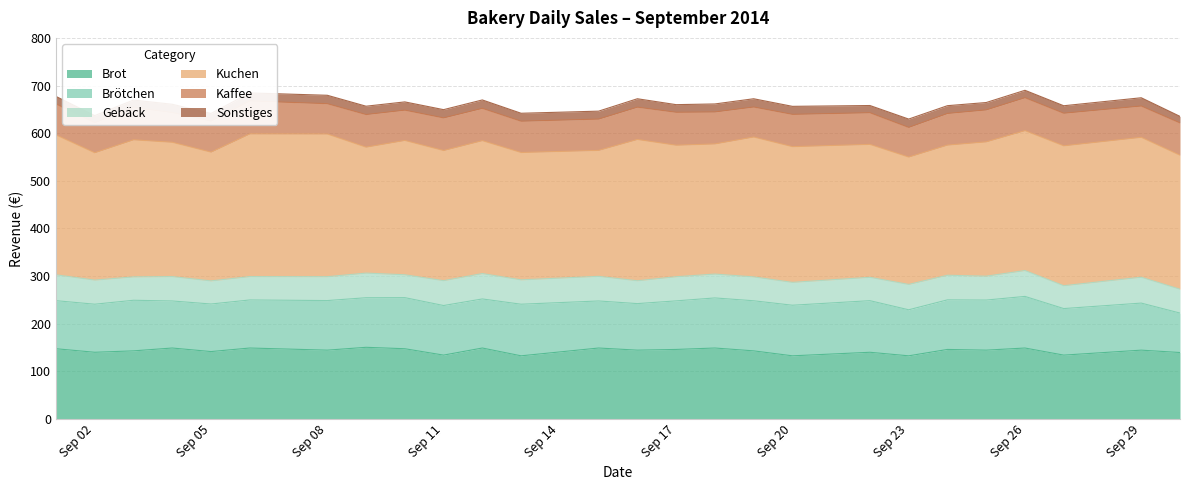

Rank the series by their maximum value, from highest to lowest.

Kuchen, Brot, Brötchen, Kaffee, Gebäck, Sonstiges